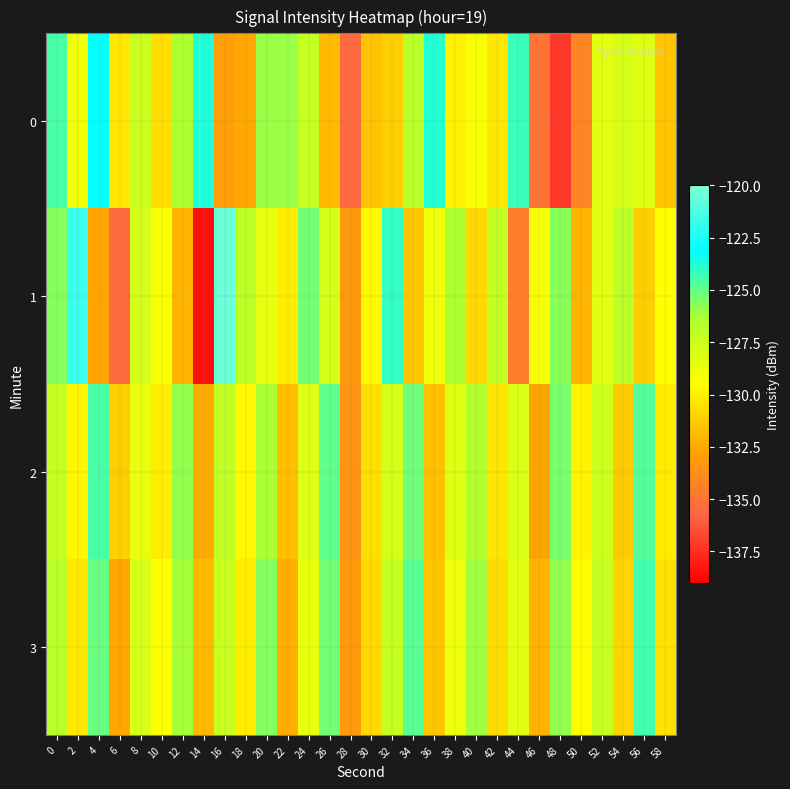

Reading left to right, transcribe all the data shown in this chart.

0: 0=-124.5	2=-129.0	4=-123.1	6=-130.4	8=-127.4	10=-130.6	12=-126.4	14=-123.7	16=-133.0	18=-132.5	20=-126.0	22=-126.0	24=-127.3	26=-131.9	28=-135.5	30=-131.6	32=-131.2	34=-126.8	36=-123.8	38=-130.0	40=-129.2	42=-130.3	44=-124.2	46=-135.0	48=-137.2	50=-134.2	52=-128.4	54=-128.0	56=-128.3	58=-131.5
1: 0=-125.7	2=-121.7	4=-132.7	6=-135.5	8=-127.9	10=-129.3	12=-132.1	14=-138.5	16=-120.5	18=-126.9	20=-128.5	22=-130.1	24=-125.3	26=-127.8	28=-133.2	30=-129.7	32=-124.1	34=-131.5	36=-128.9	38=-126.4	40=-130.8	42=-127.2	44=-134.6	46=-129.3	48=-125.7	50=-132.1	52=-128.4	54=-126.8	56=-131.2	58=-129.5
2: 0=-127.3	2=-129.8	4=-124.5	6=-131.2	8=-128.6	10=-130.1	12=-125.9	14=-132.4	16=-127.1	18=-129.7	20=-126.3	22=-131.8	24=-128.2	26=-124.9	28=-133.5	30=-130.6	32=-127.8	34=-125.2	36=-131.7	38=-128.3	40=-126.6	42=-130.4	44=-128.1	46=-132.7	48=-125.4	50=-129.9	52=-127.6	54=-131.3	56=-124.7	58=-130.2
3: 0=-126.8	2=-130.3	4=-125.1	6=-132.6	8=-128.0	10=-129.5	12=-126.2	14=-131.9	16=-127.4	18=-130.1	20=-125.6	22=-132.3	24=-128.7	26=-125.3	28=-133.1	30=-130.8	32=-127.2	34=-124.8	36=-131.5	38=-128.9	40=-126.1	42=-130.7	44=-128.4	46=-132.2	48=-125.9	50=-129.6	52=-127.3	54=-131.0	56=-124.4	58=-130.5